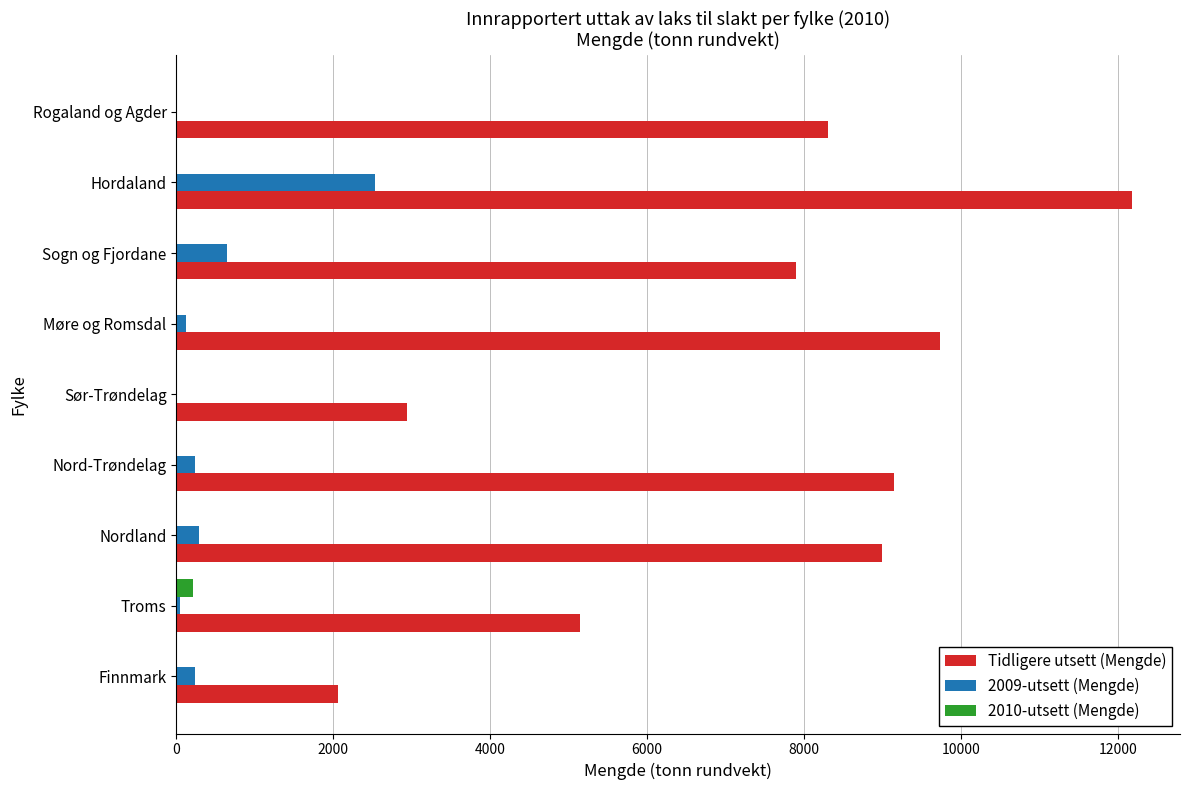

At which category is the sum across all series the highest?

Hordaland